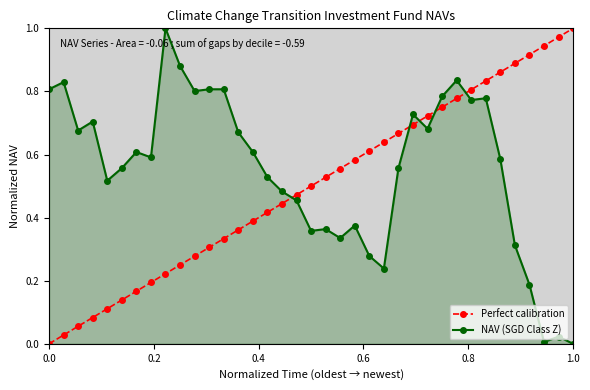

What is the sum of all Perfect calibration values?

18.5